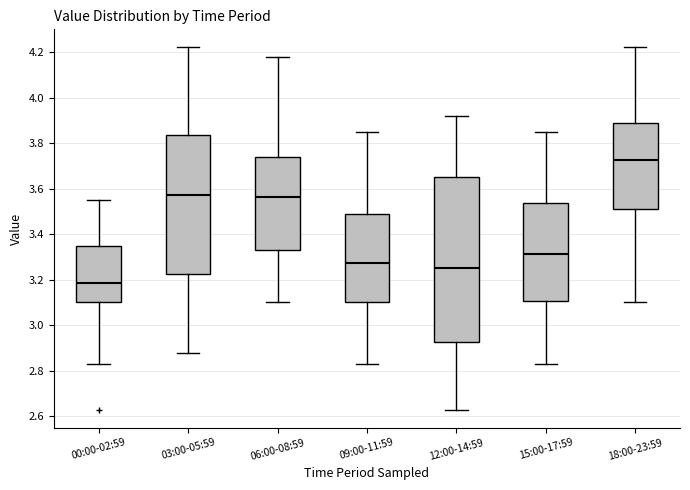

Where does the lower whisker of the box for 18:00-23:59 end on the y-axis? The values are not printed on the chart, so give them approximately, as read against the axis.

3.10